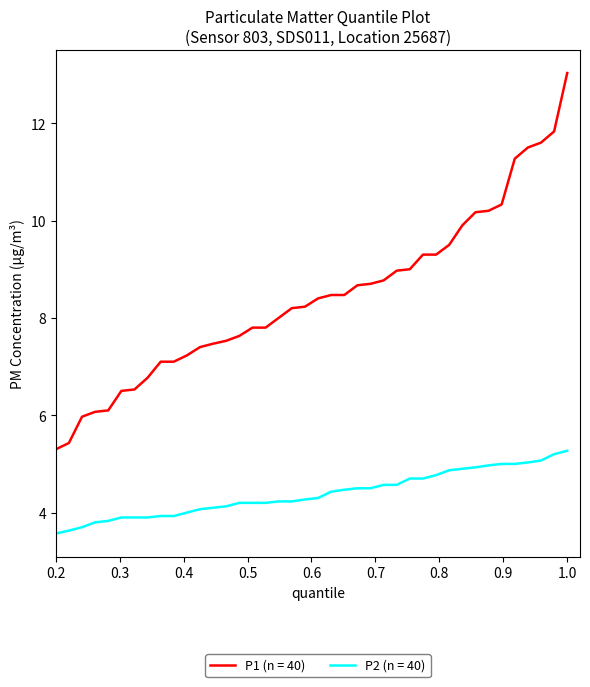

At how many categories does at least one series exceed 4?

40